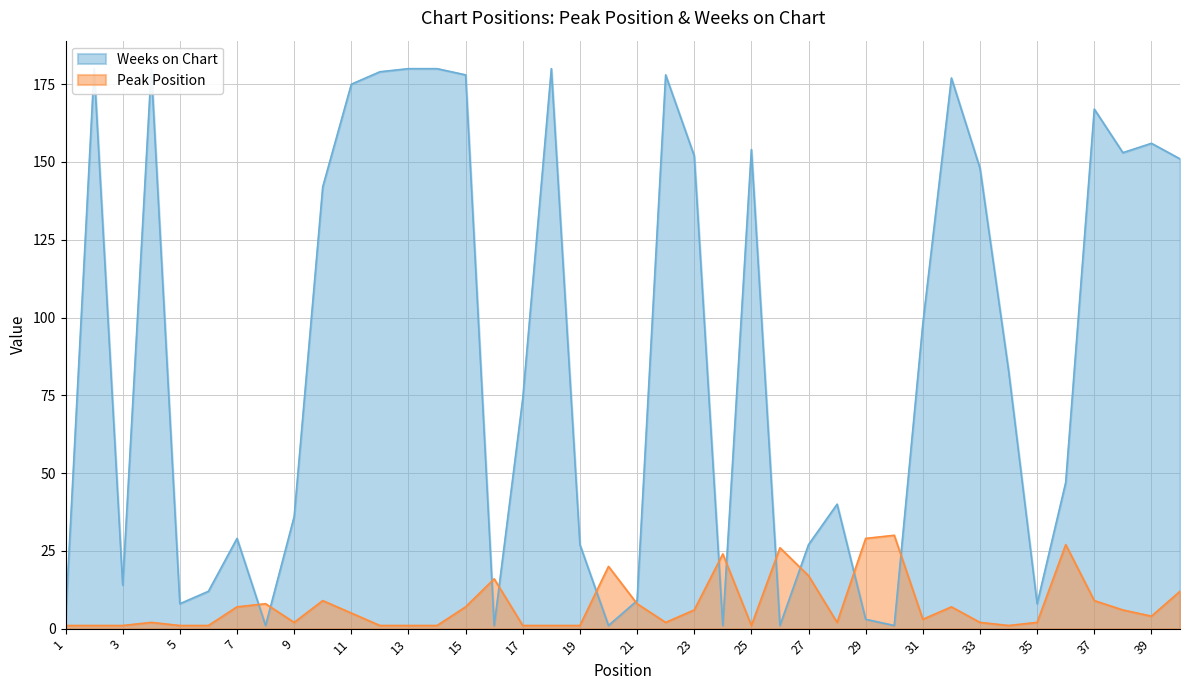

Is it true that Weeks on Chart equals 3 at 35?

False